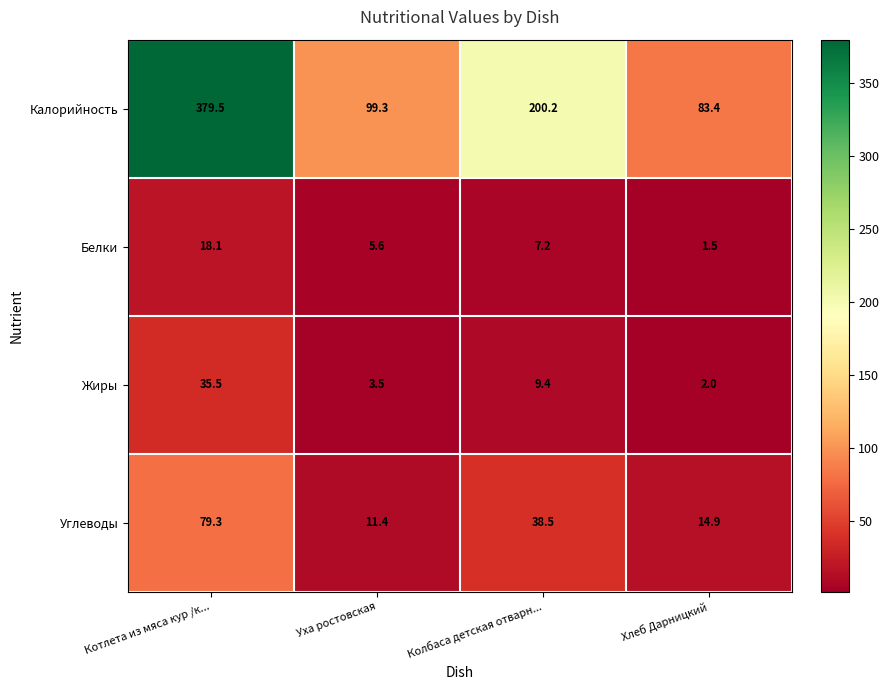

At which category is the sum across all series the highest?

Котлета из мяса кур /к...